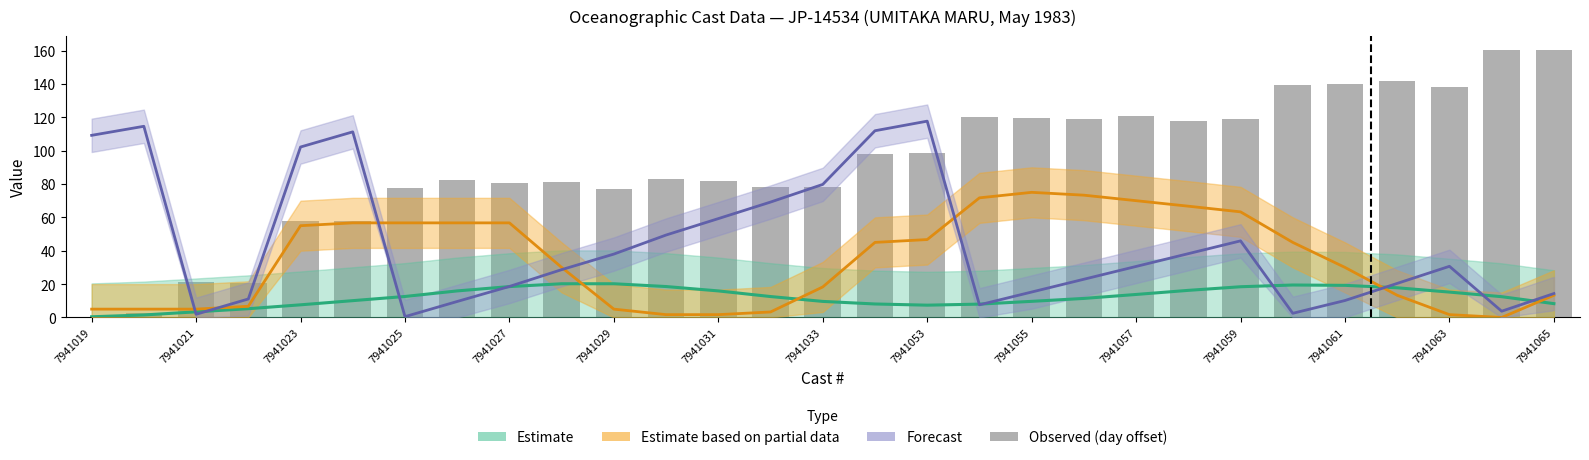

What is the value of the 26th bar from the left?

141.7